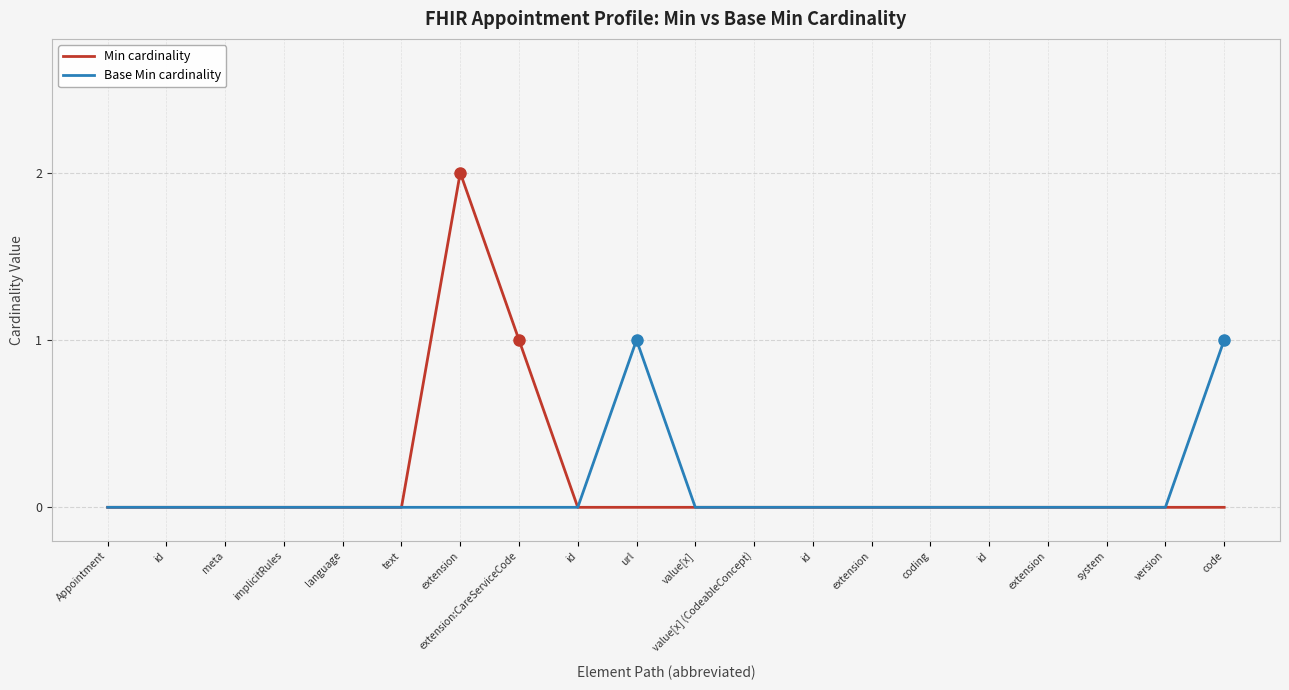

At how many categories does at least one series exceed 0?

4